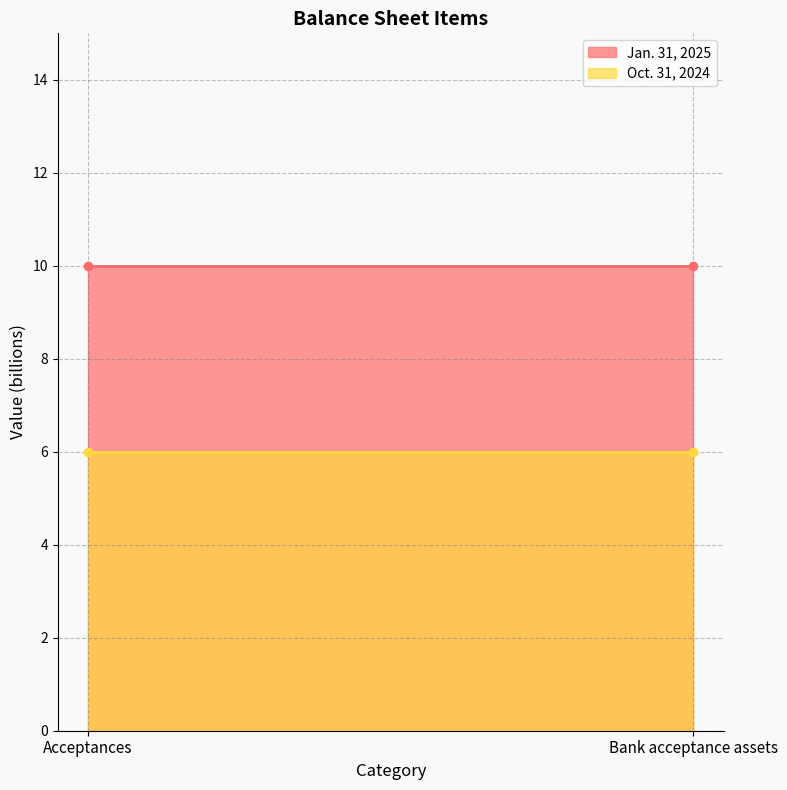

Which series changed the most between Acceptances and Bank acceptance assets?

Jan. 31, 2025